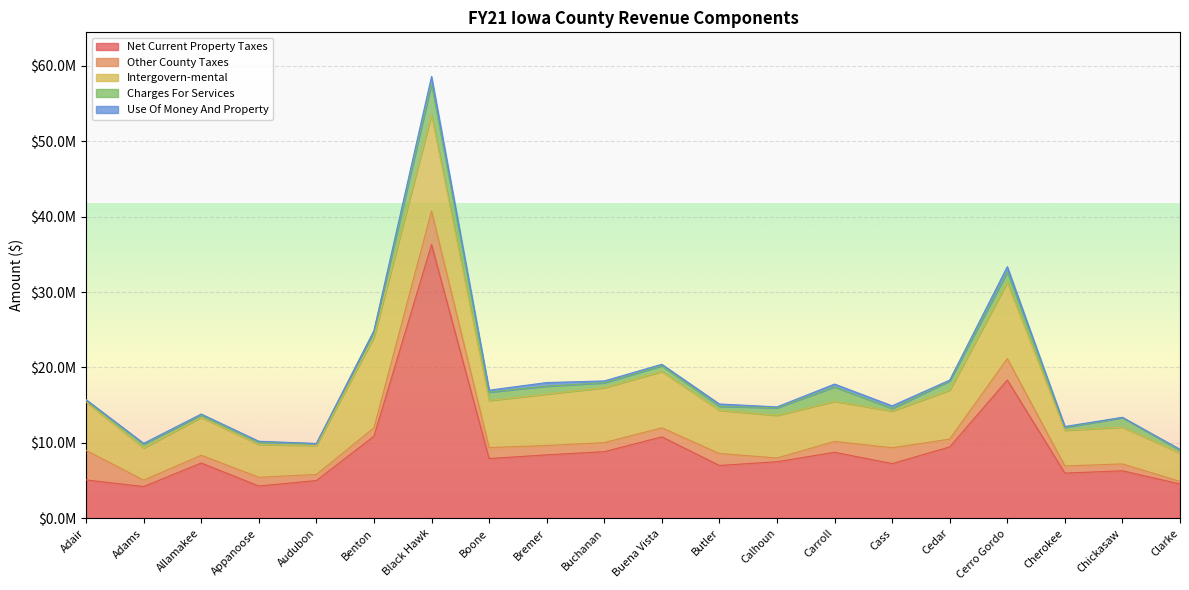

List the series in order of their peak value, lowest first.

Use Of Money And Property, Charges For Services, Other County Taxes, Intergovern-mental, Net Current Property Taxes